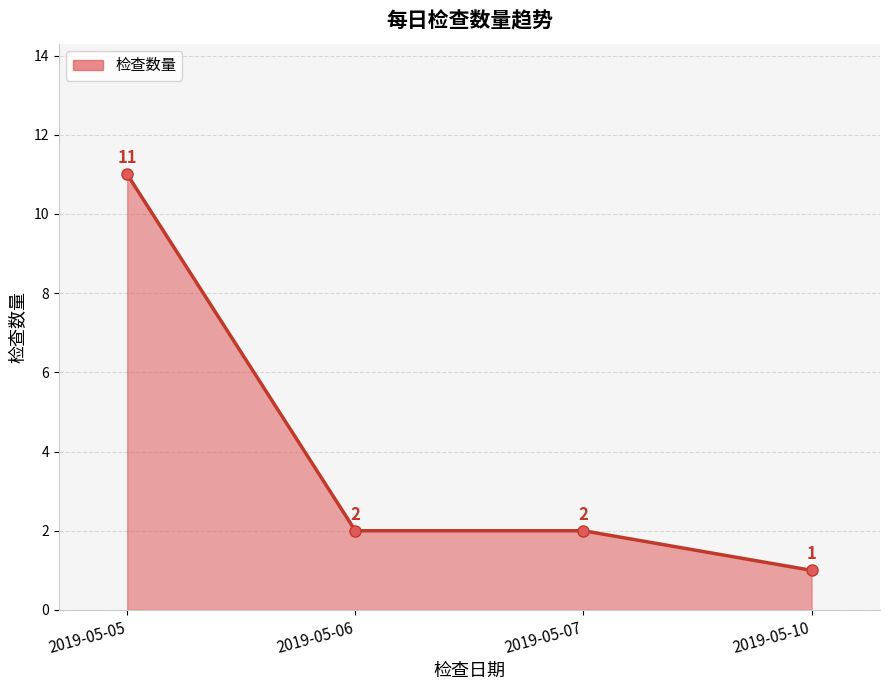

What is the approximate value at 2019-05-07?

2